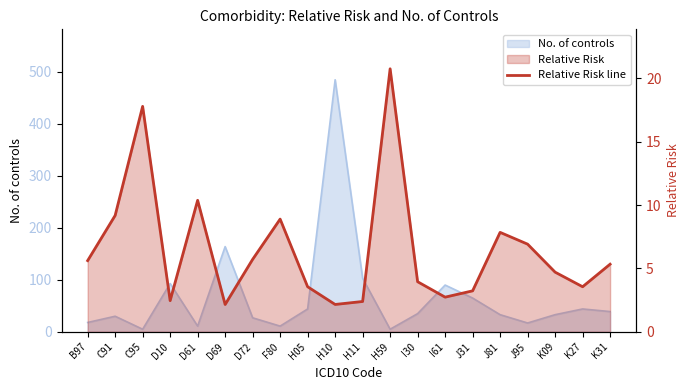

Reading left to right, transcribe all the data shown in this chart.

5.6	9.2	17.8	2.5	10.4	2.2	5.7	8.9	3.6	2.2	2.4	20.8	4.0	2.7	3.2	7.8	6.9	4.7	3.6	5.3